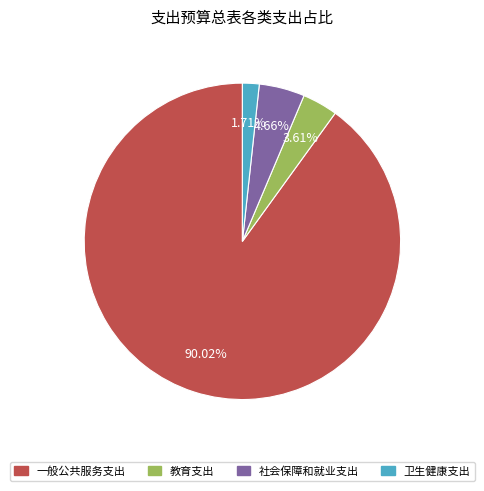

What percentage is NOT represented by 卫生健康支出?

98.3%